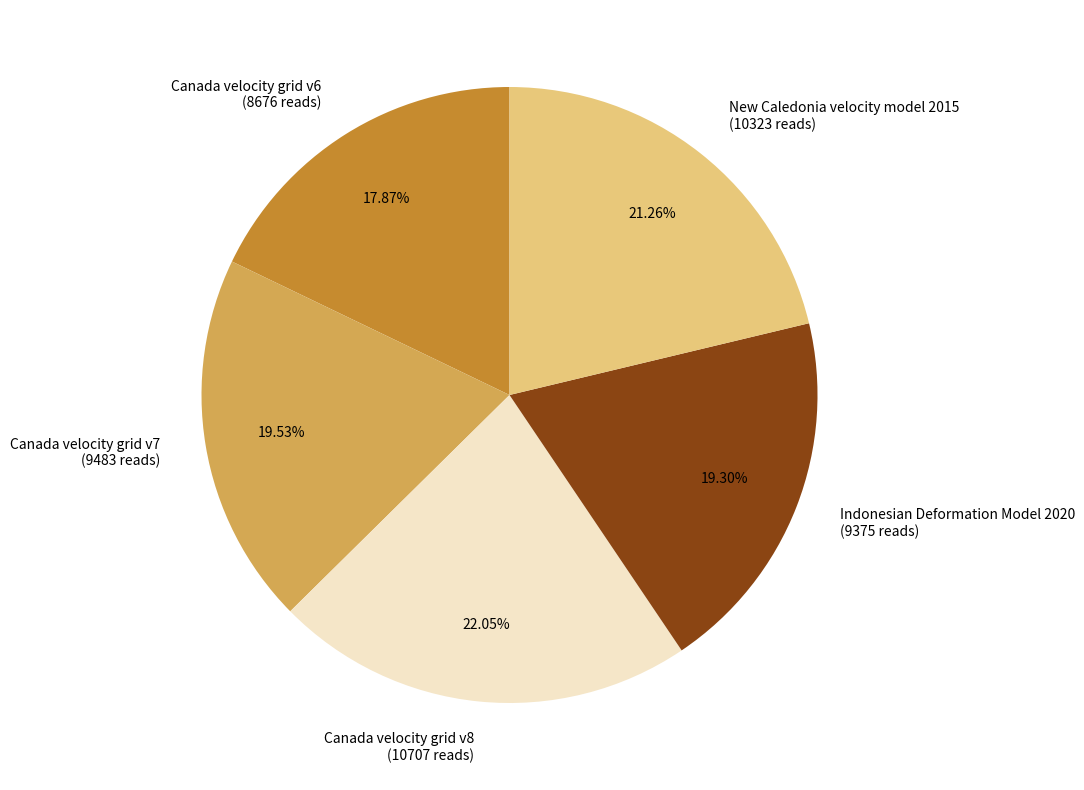

Combined, do Canada velocity grid v7 and Indonesian Deformation Model 2020 account for over 50%?

No